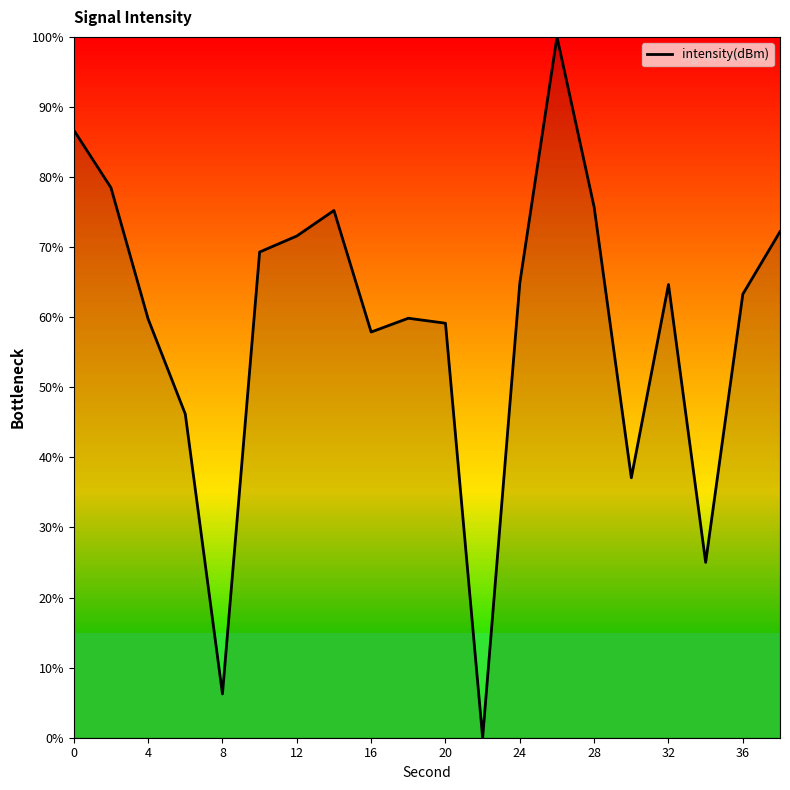

What is the greatest value displayed?

100.0